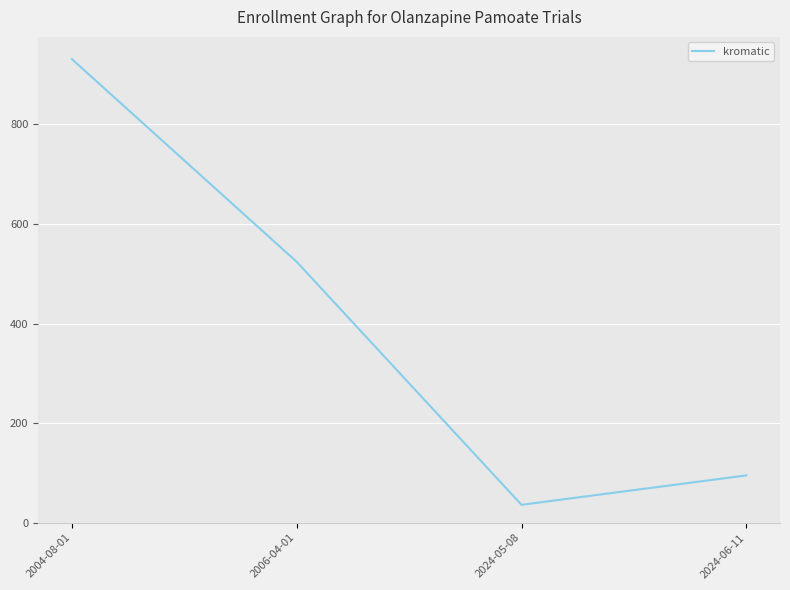

The value at 2024-05-08 is 36. True or false?

True